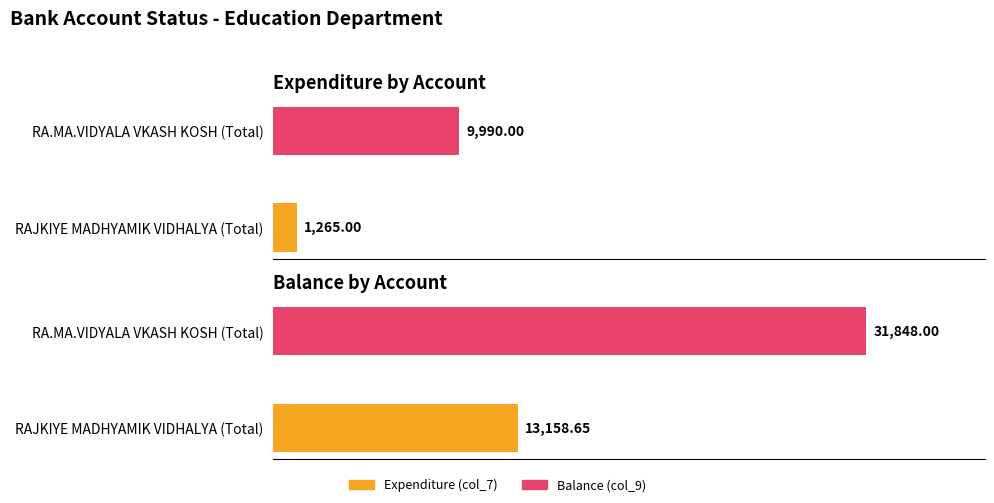

How many bars are there in each group?

2